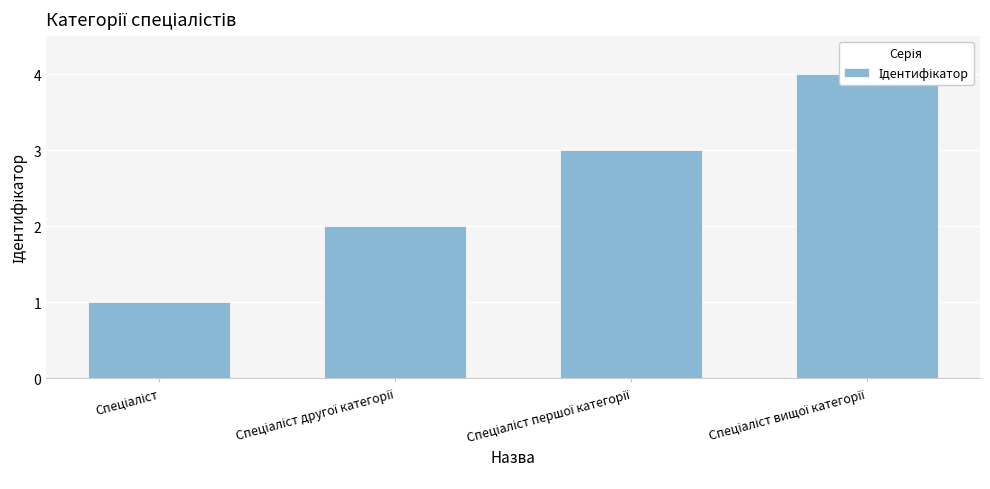

How many values are below 3?

2